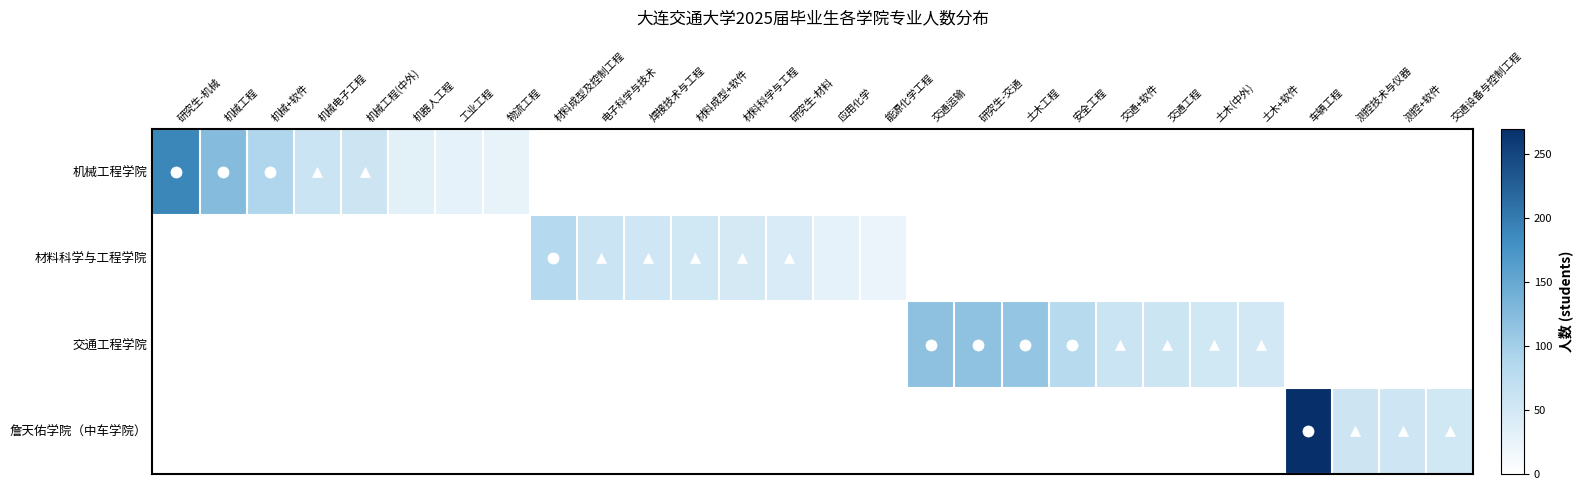

At which category does the chart reach its peak across all series?

车辆工程